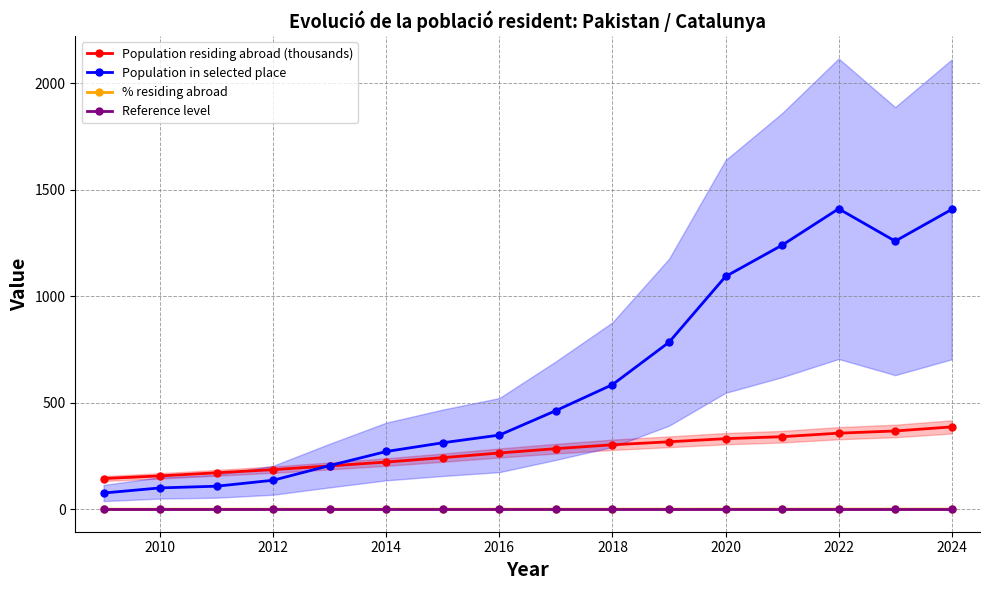

True or false: % residing abroad has more than 0 interior local peaks.

True